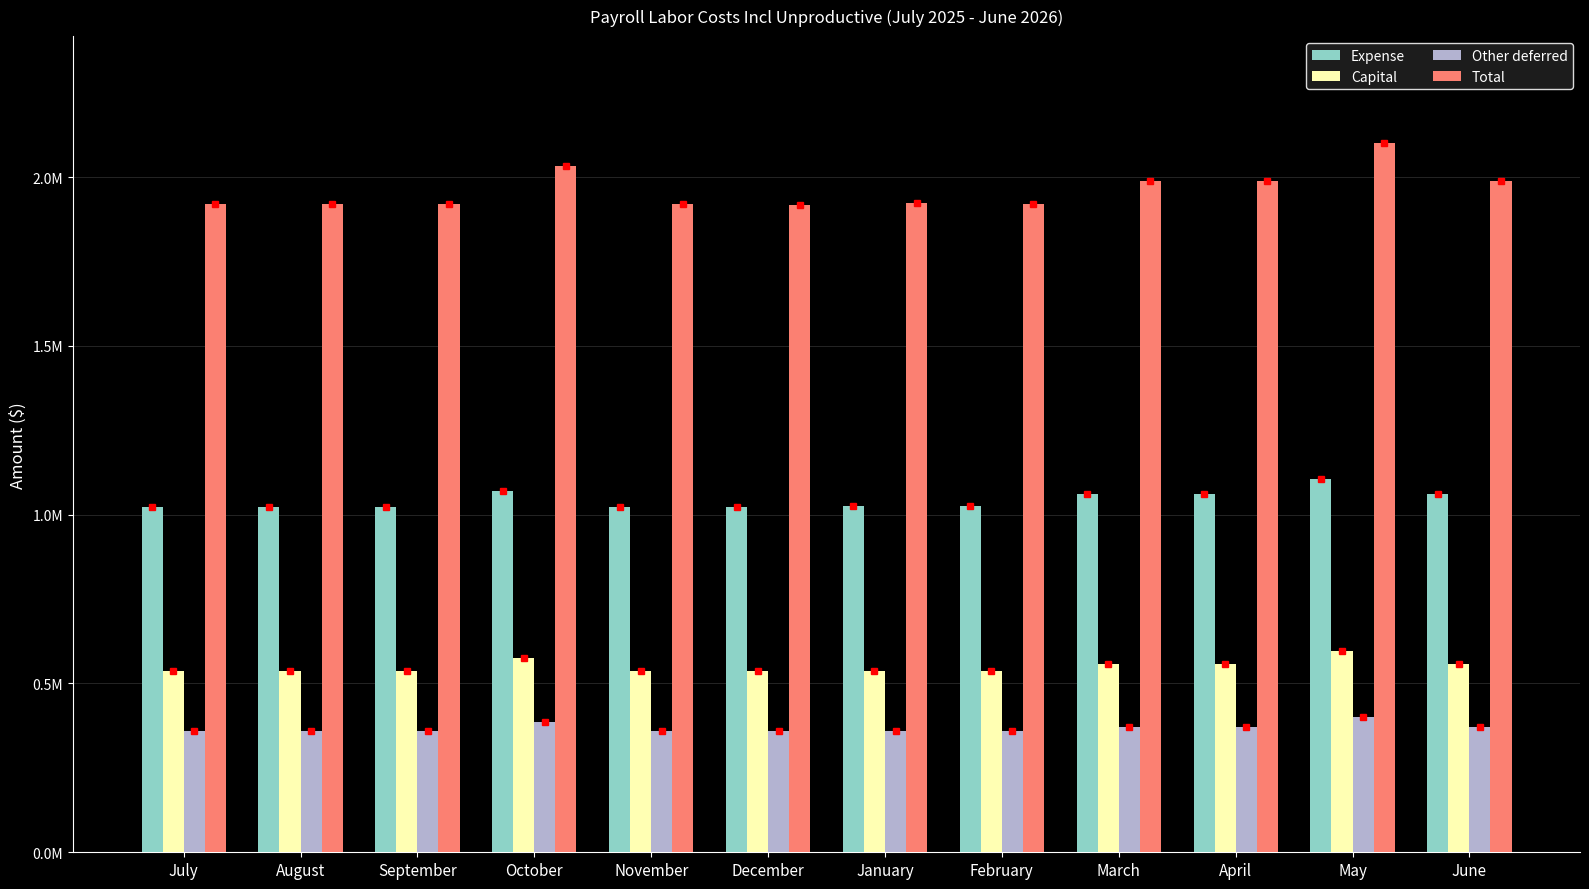

Read the Other deferred value at October.

386158.7